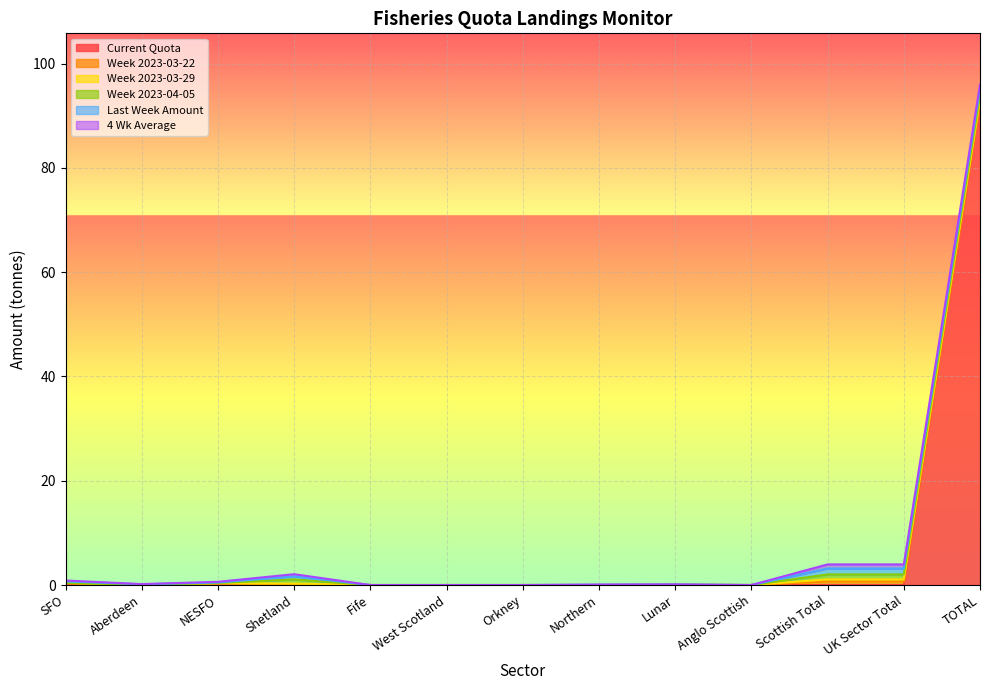

How many times do Current Quota and Last Week Amount cross each other?

1